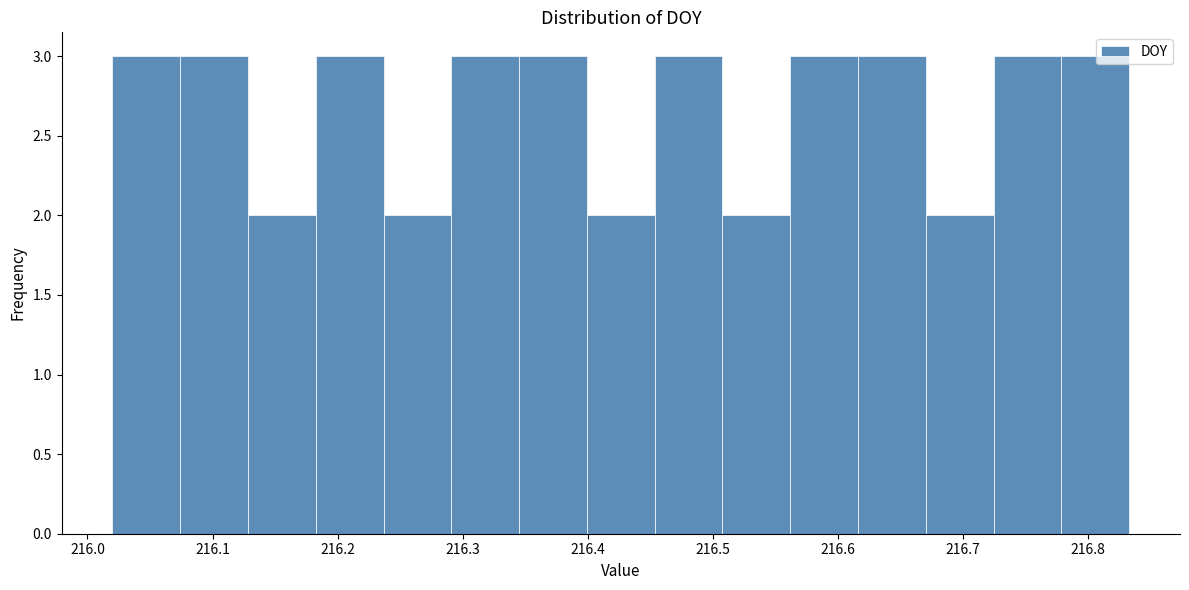

Reading left to right, list every bar in this chart as the range it spans on the x-axis followed by its height. Neither the bar edges nor the heights are printed on the chart, so give them approximately, as read against the axes.

216.02 to 216.07: 3
216.07 to 216.13: 3
216.13 to 216.18: 2
216.18 to 216.24: 3
216.24 to 216.29: 2
216.29 to 216.35: 3
216.35 to 216.40: 3
216.40 to 216.45: 2
216.45 to 216.51: 3
216.51 to 216.56: 2
216.56 to 216.62: 3
216.62 to 216.67: 3
216.67 to 216.72: 2
216.72 to 216.78: 3
216.78 to 216.83: 3